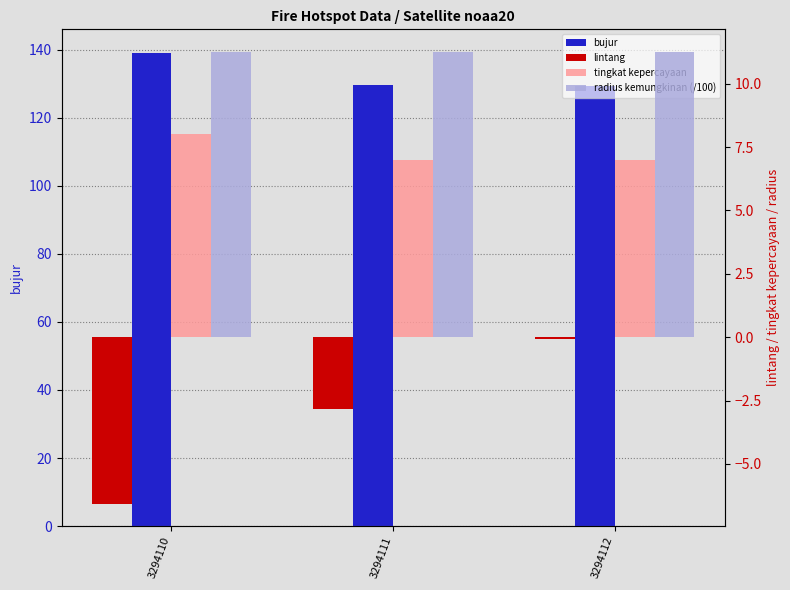

At which category does the chart reach its peak across all series?

3294110